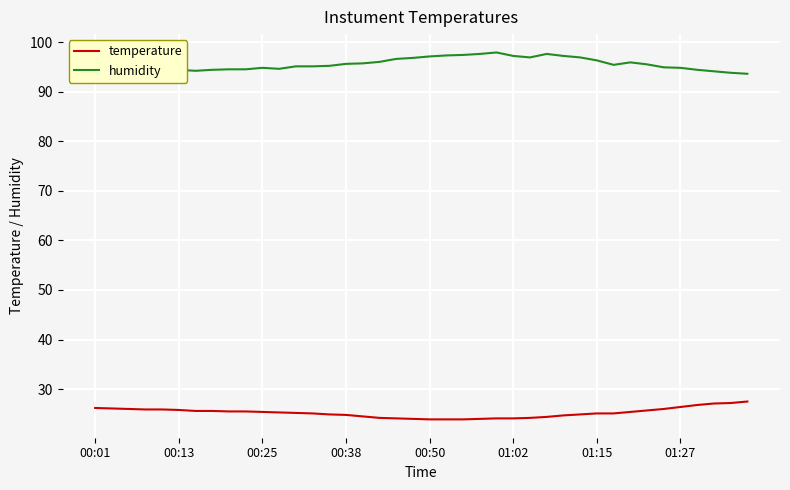

True or false: temperature and humidity intersect in this chart.

False